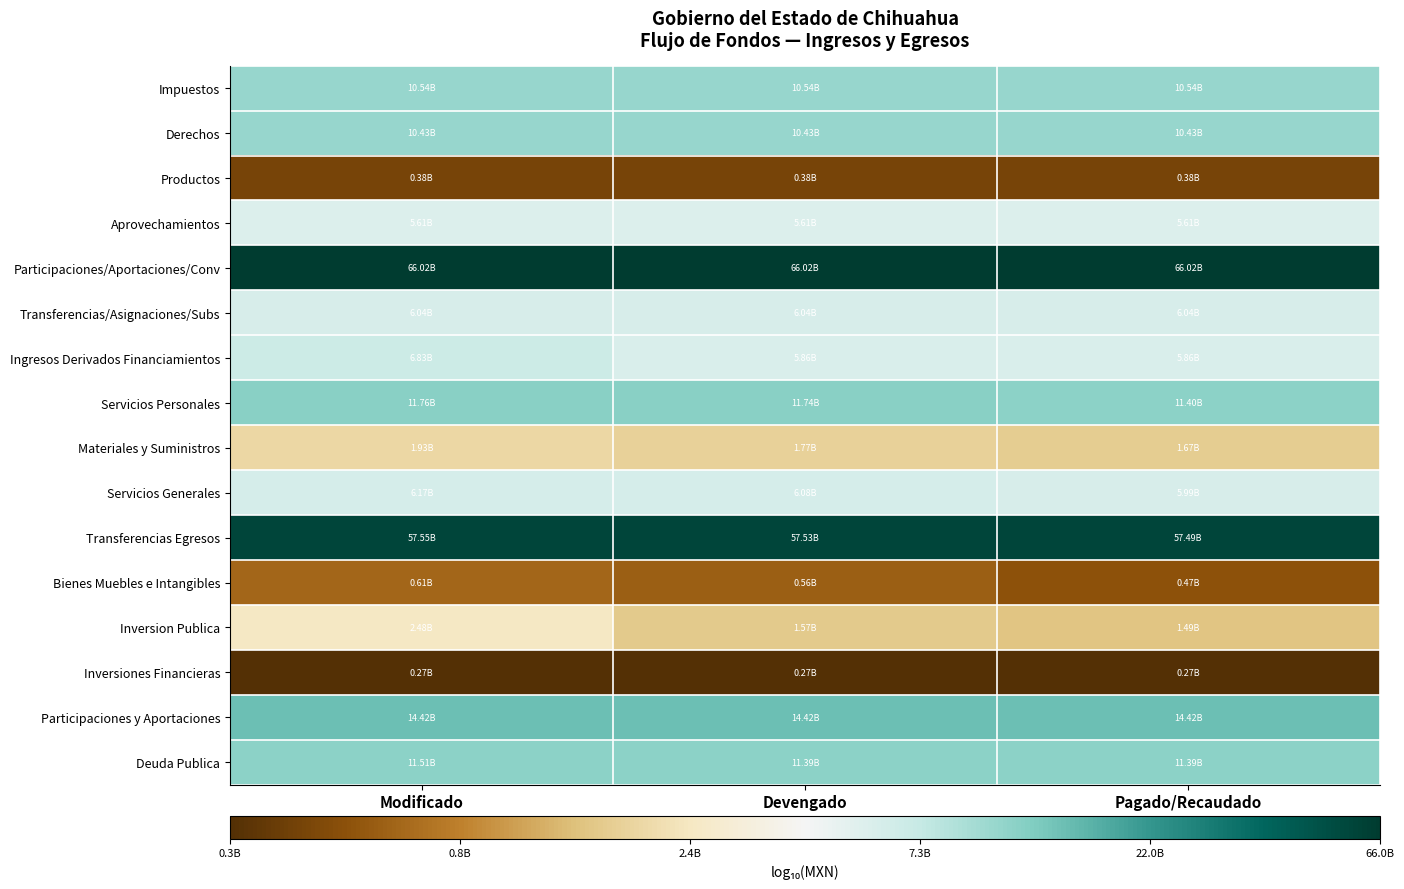

Reading left to right, what are all the values shown in this chart?

Impuestos: Modificado=10.0	Devengado=10.0	Pagado/Recaudado=10.0
Derechos: Modificado=10.0	Devengado=10.0	Pagado/Recaudado=10.0
Productos: Modificado=8.6	Devengado=8.6	Pagado/Recaudado=8.6
Aprovechamientos: Modificado=9.7	Devengado=9.7	Pagado/Recaudado=9.7
Participaciones/Aportaciones/Conv: Modificado=10.8	Devengado=10.8	Pagado/Recaudado=10.8
Transferencias/Asignaciones/Subs: Modificado=9.8	Devengado=9.8	Pagado/Recaudado=9.8
Ingresos Derivados Financiamientos: Modificado=9.8	Devengado=9.8	Pagado/Recaudado=9.8
Servicios Personales: Modificado=10.1	Devengado=10.1	Pagado/Recaudado=10.1
Materiales y Suministros: Modificado=9.3	Devengado=9.2	Pagado/Recaudado=9.2
Servicios Generales: Modificado=9.8	Devengado=9.8	Pagado/Recaudado=9.8
Transferencias Egresos: Modificado=10.8	Devengado=10.8	Pagado/Recaudado=10.8
Bienes Muebles e Intangibles: Modificado=8.8	Devengado=8.7	Pagado/Recaudado=8.7
Inversion Publica: Modificado=9.4	Devengado=9.2	Pagado/Recaudado=9.2
Inversiones Financieras: Modificado=8.4	Devengado=8.4	Pagado/Recaudado=8.4
Participaciones y Aportaciones: Modificado=10.2	Devengado=10.2	Pagado/Recaudado=10.2
Deuda Publica: Modificado=10.1	Devengado=10.1	Pagado/Recaudado=10.1